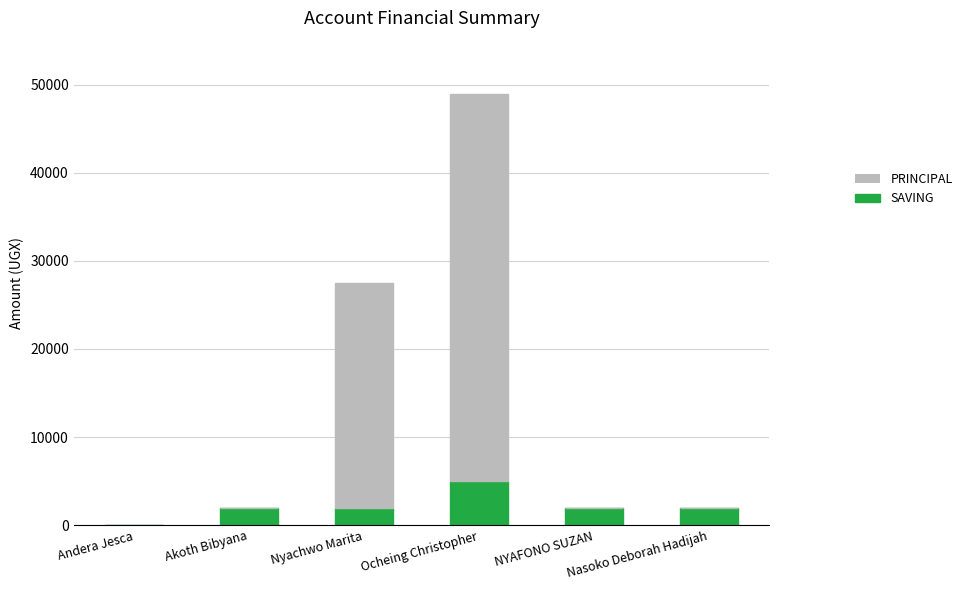

Count the number of data series in this chart.

2